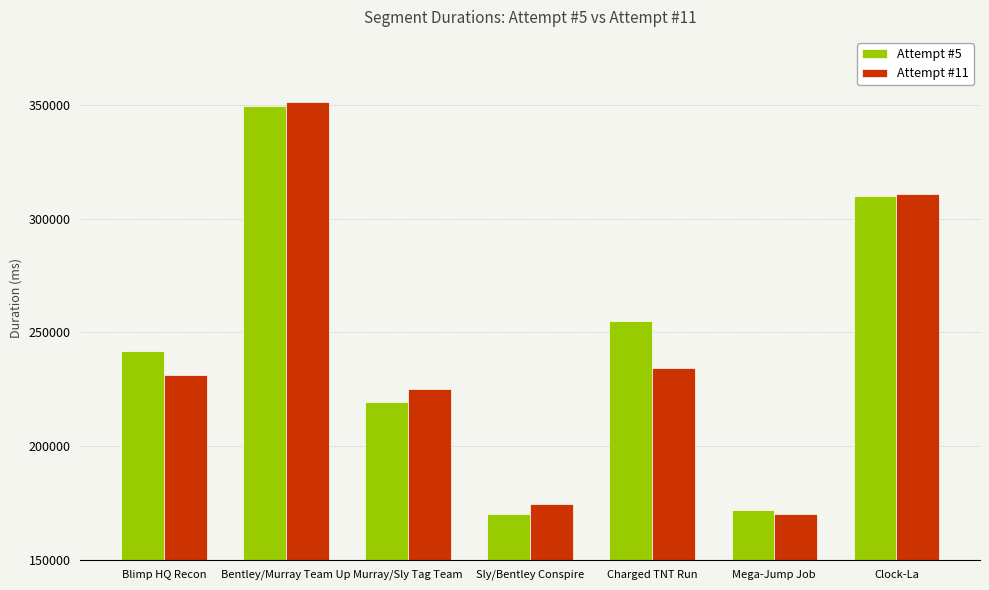

What is the difference between the highest and lowest values at Mega-Jump Job?

1341